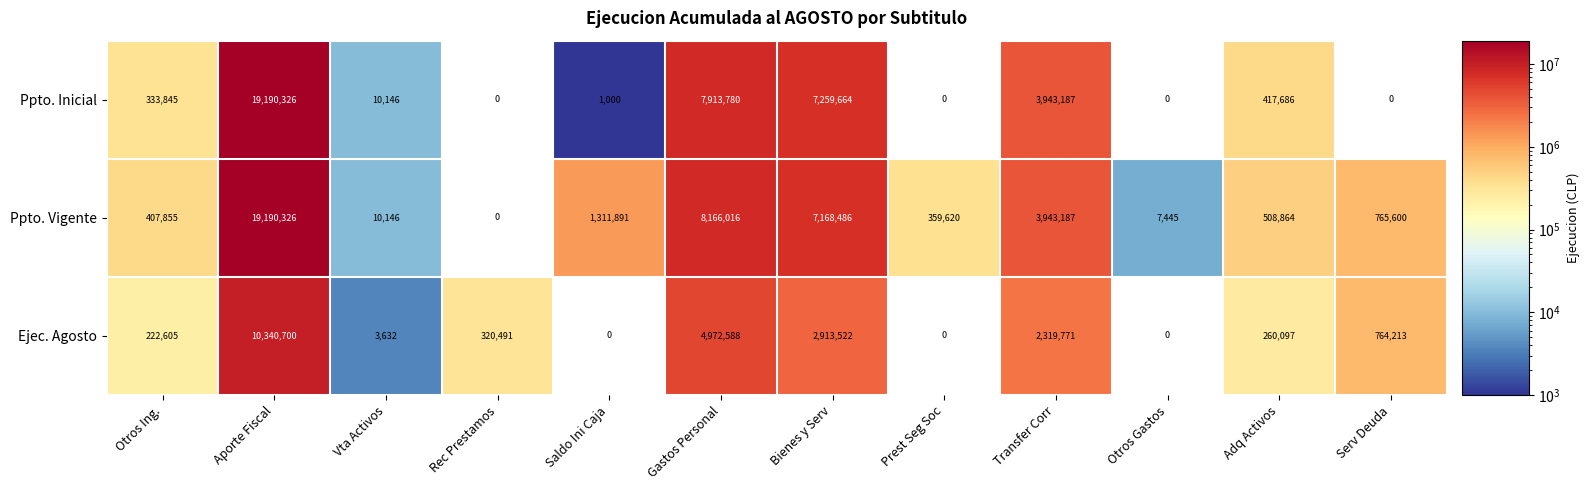

The Ppto. Inicial series shows 7913780 at Gastos Personal. True or false?

True